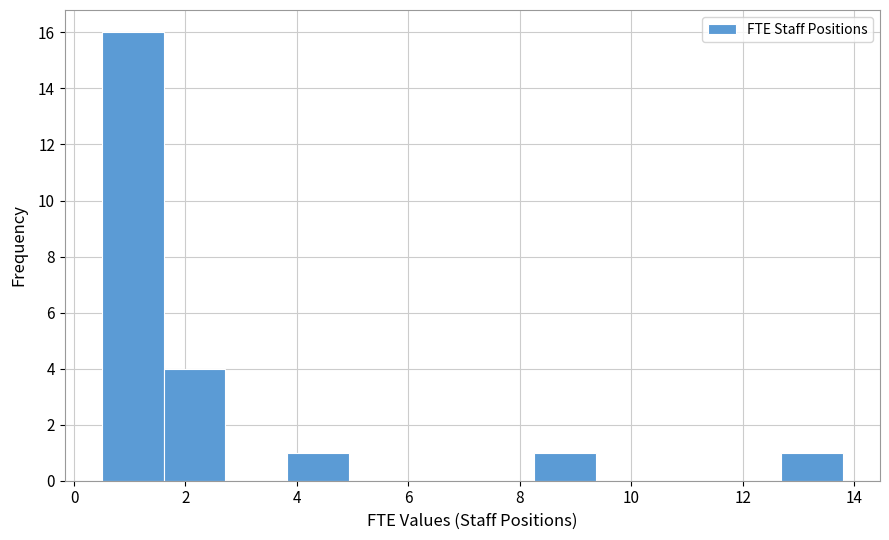

What is the height of the bar covering 3.8 to 5.0 on the x-axis? Neither the bar edges nor the heights are printed on the chart, so give them approximately, as read against the axes.

1